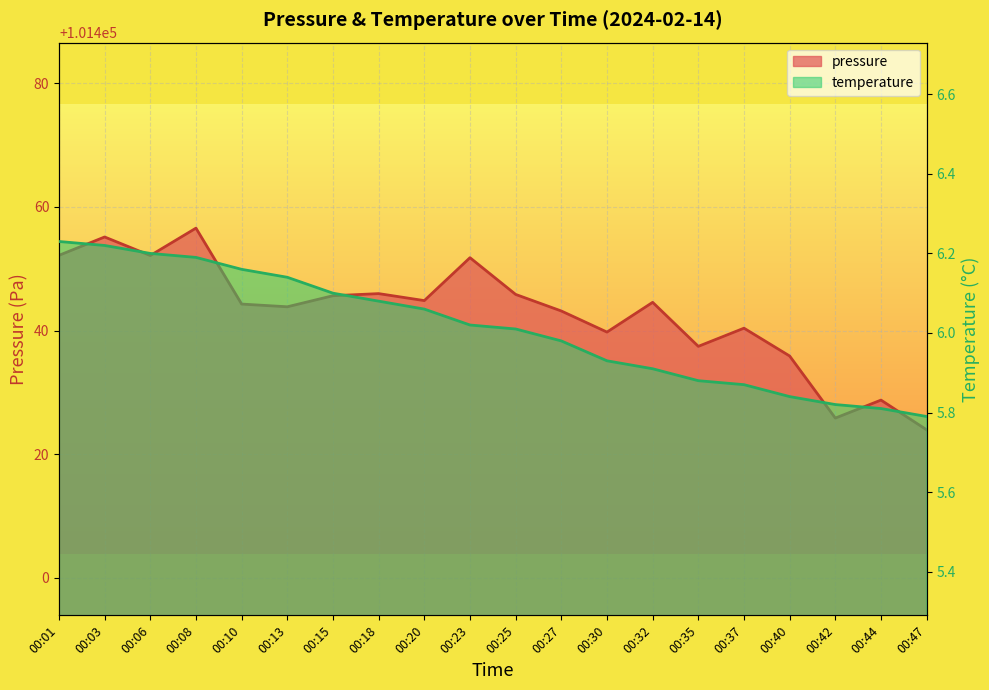

How many lines are shown in the chart?

2